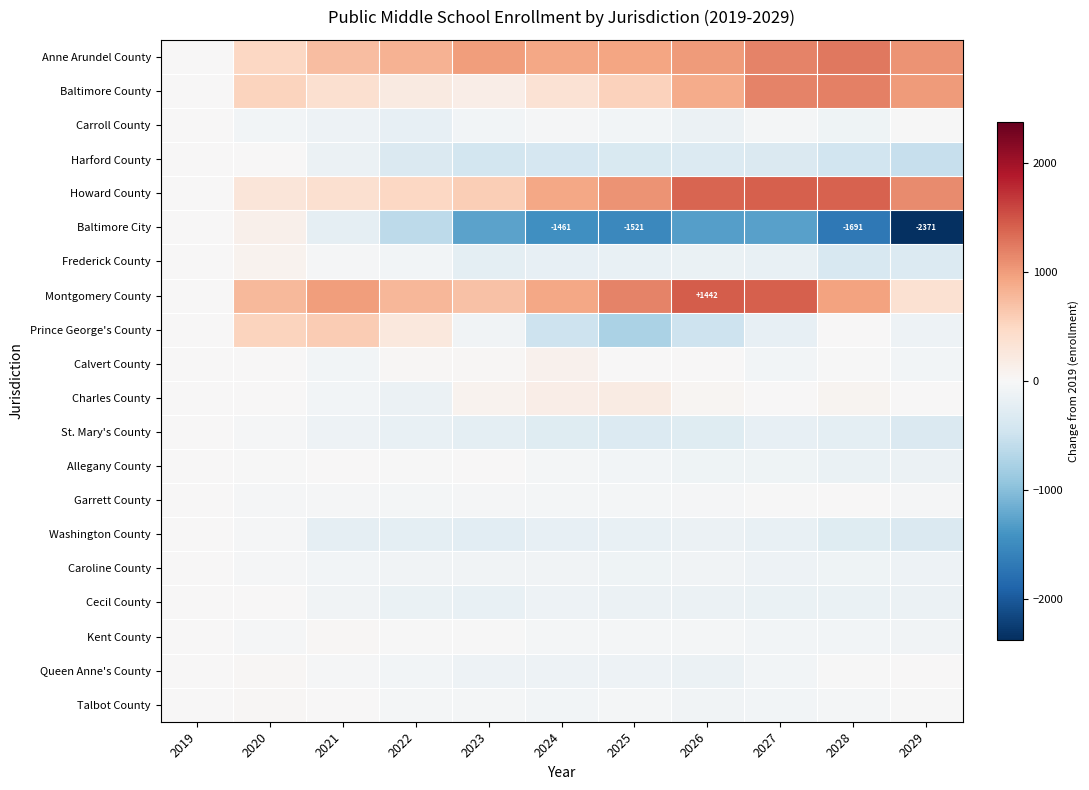

What is the difference between the second highest and second lowest values in the Kent County series?

71